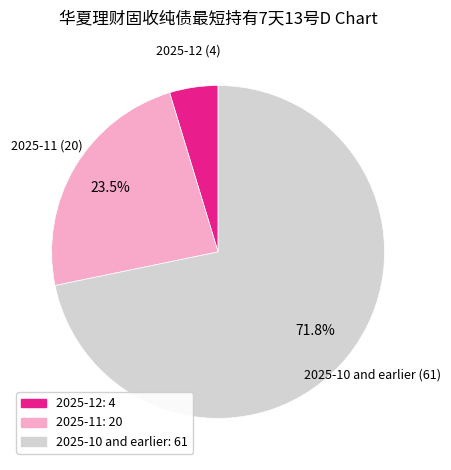

Rank the categories by value from highest to lowest.

2025-10 and earlier: 61, 2025-11: 20, 2025-12: 4